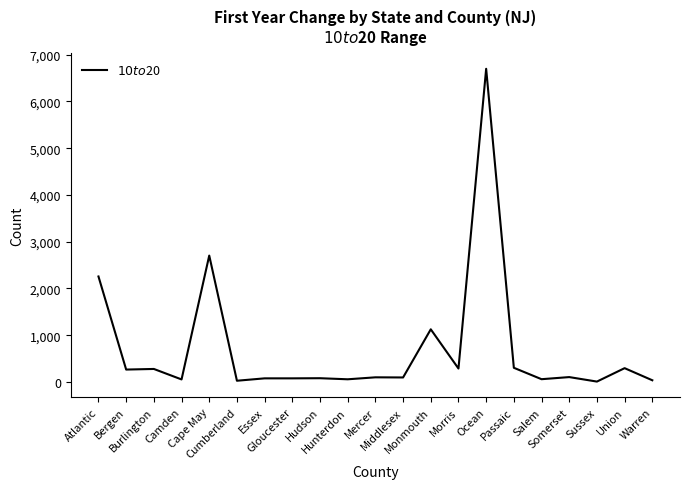

How many series are shown in this chart?

1